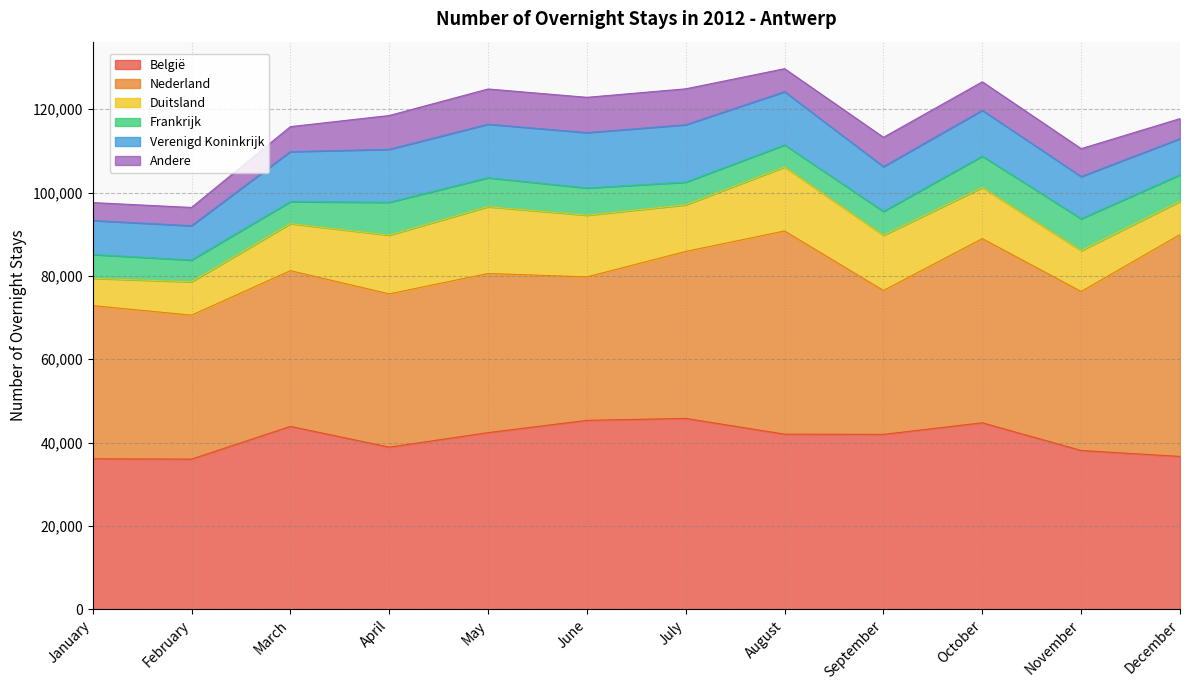

At which label does België reach its minimum?

February